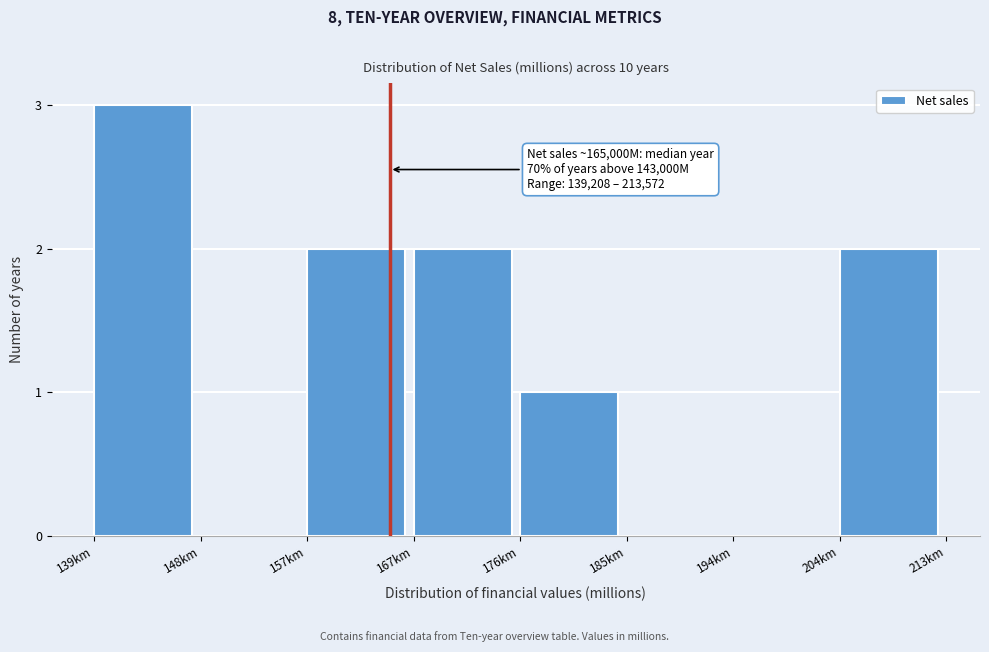

Reading left to right, what are all the values shown in this chart?

139km=3	148km=0	157km=2	167km=2	176km=1	185km=0	194km=0	204km=2